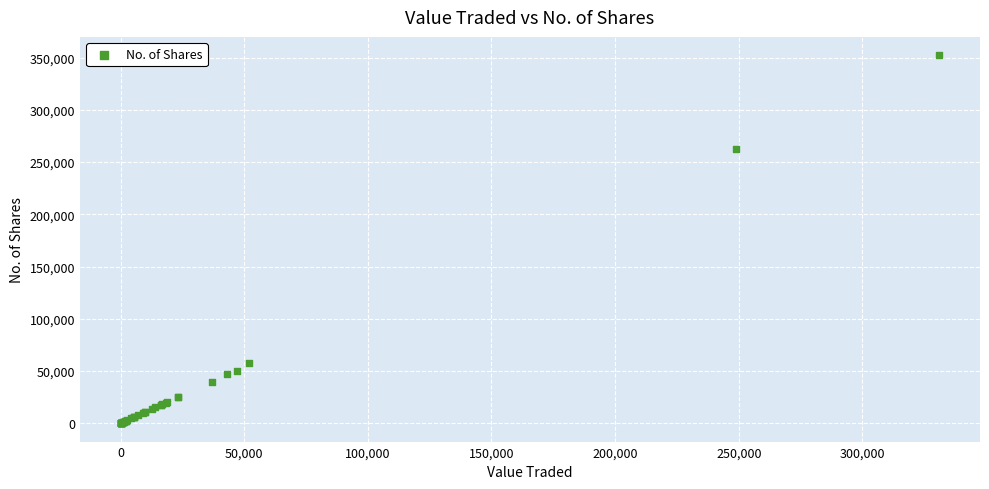

What Y value in the scatter plot is closest to 176169?

262639